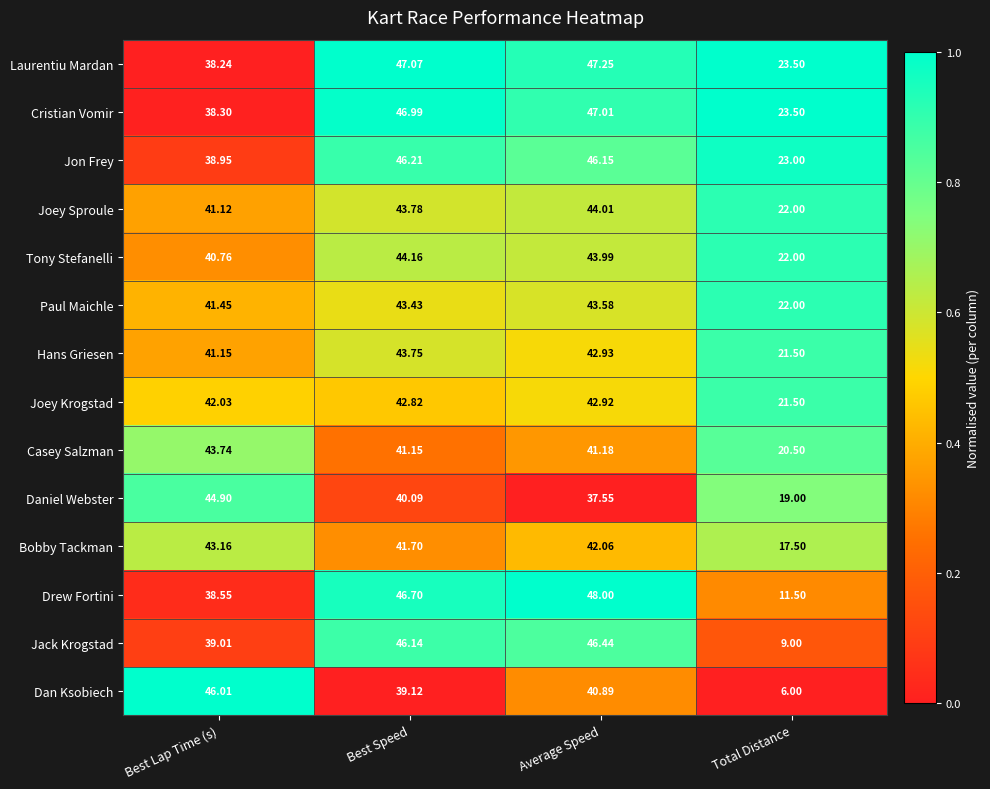

At Average Speed, list the series in order from largest to smallest.

Drew Fortini, Laurentiu Mardan, Cristian Vomir, Jack Krogstad, Jon Frey, Joey Sproule, Tony Stefanelli, Paul Maichle, Hans Griesen, Joey Krogstad, Bobby Tackman, Casey Salzman, Dan Ksobiech, Daniel Webster